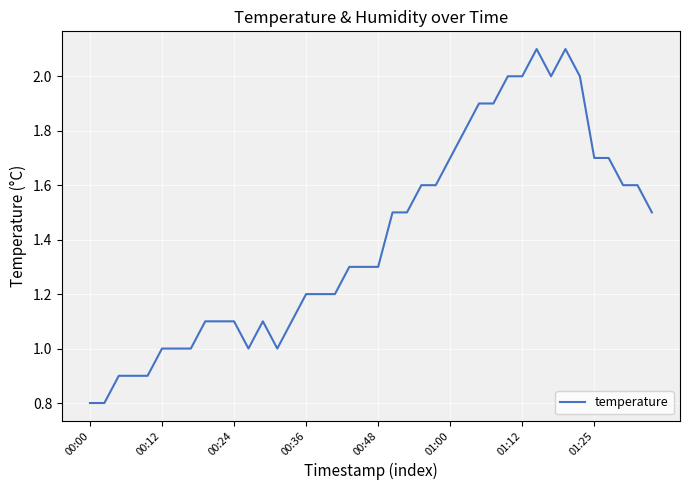

What is the difference between the maximum and minimum values?

1.3